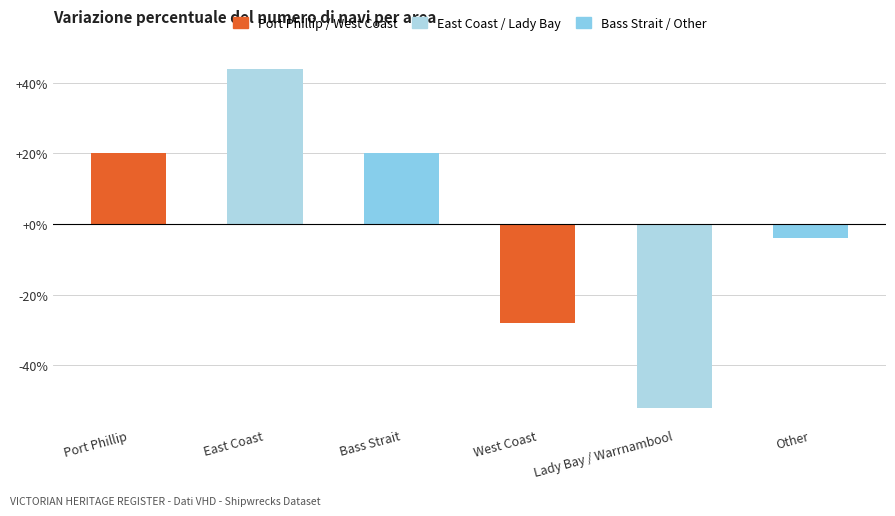

What is the value of the 6th bar from the left?

-4.0